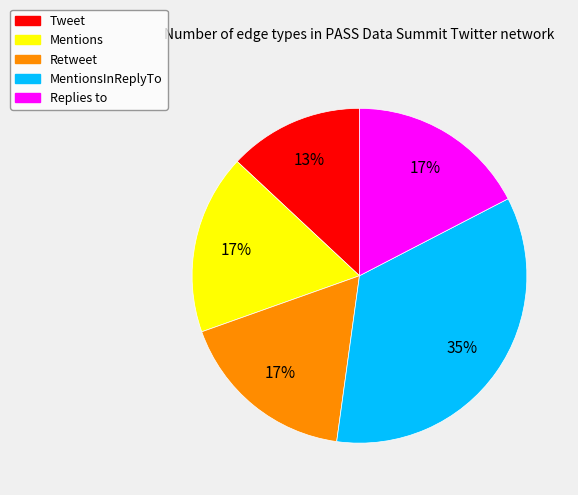

To the nearest percent, what is the average slice percentage?

20%